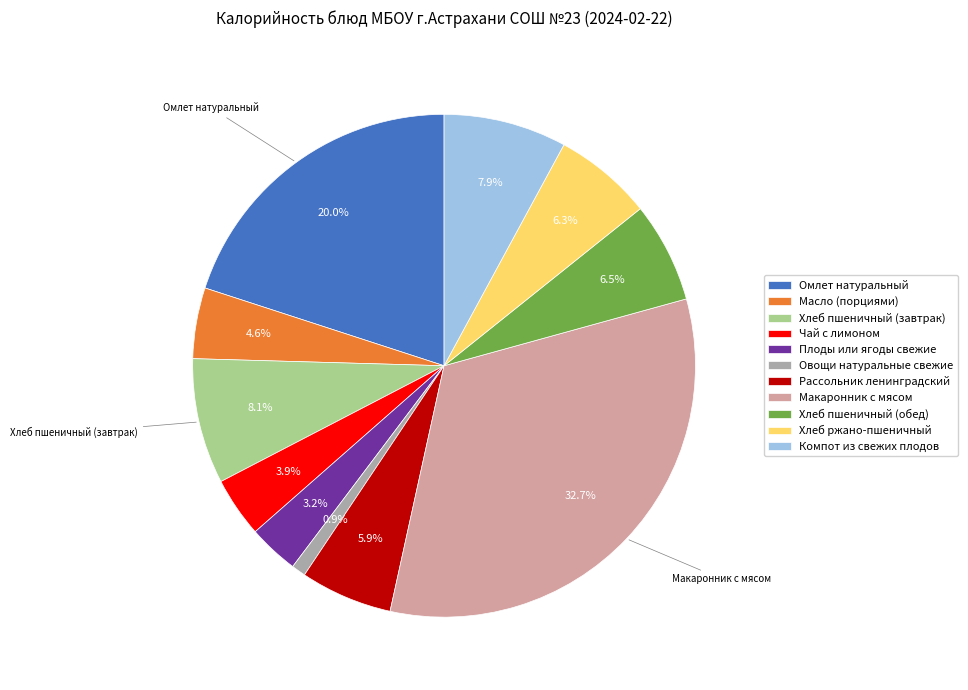

Count the number of slices in the pie.

11